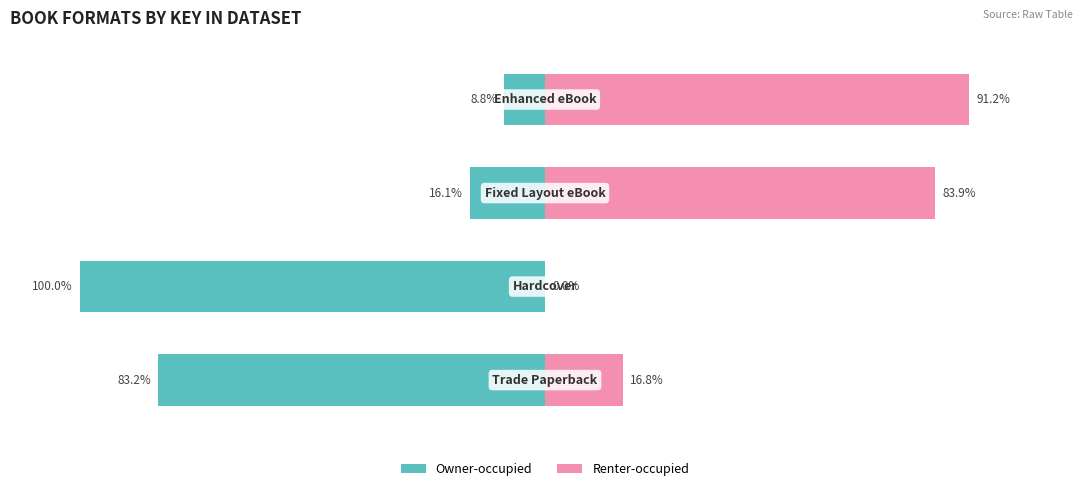

Which category has the highest value across all series?

3